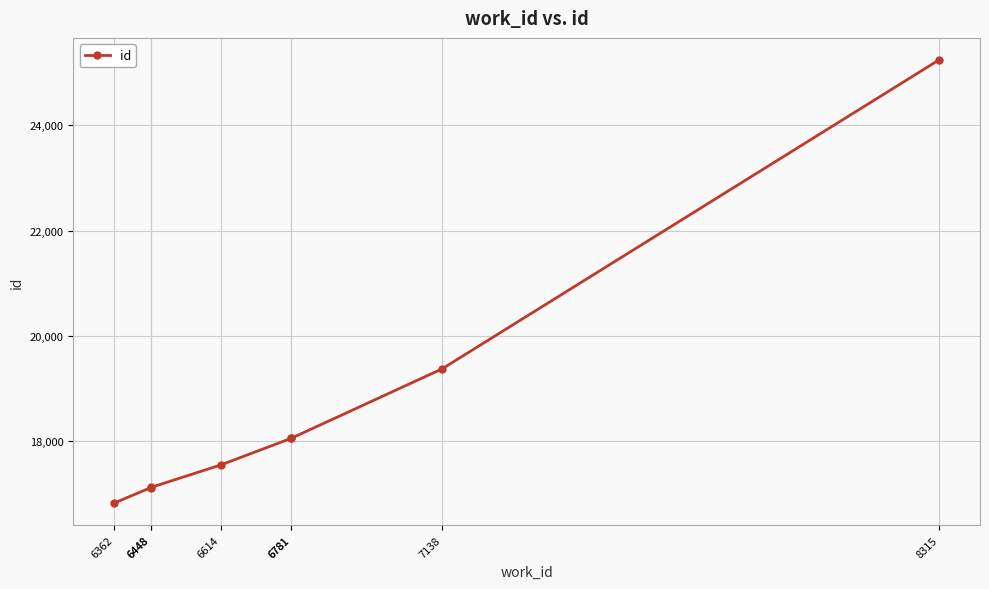

Which has a higher value, 6362 or 6448?

6448